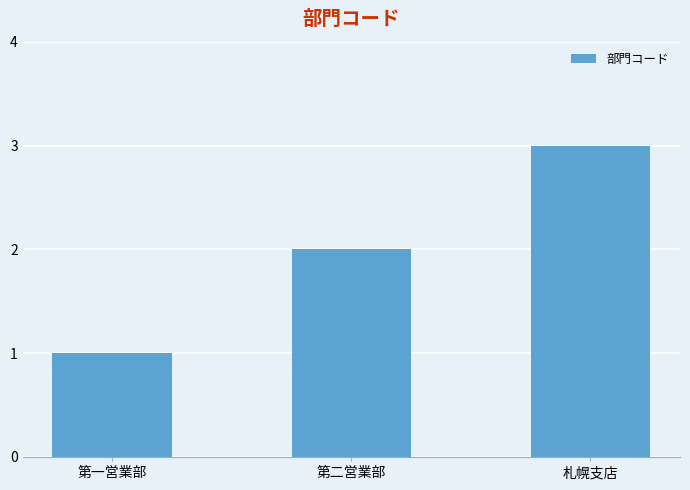

Read the value at 札幌支店.

3